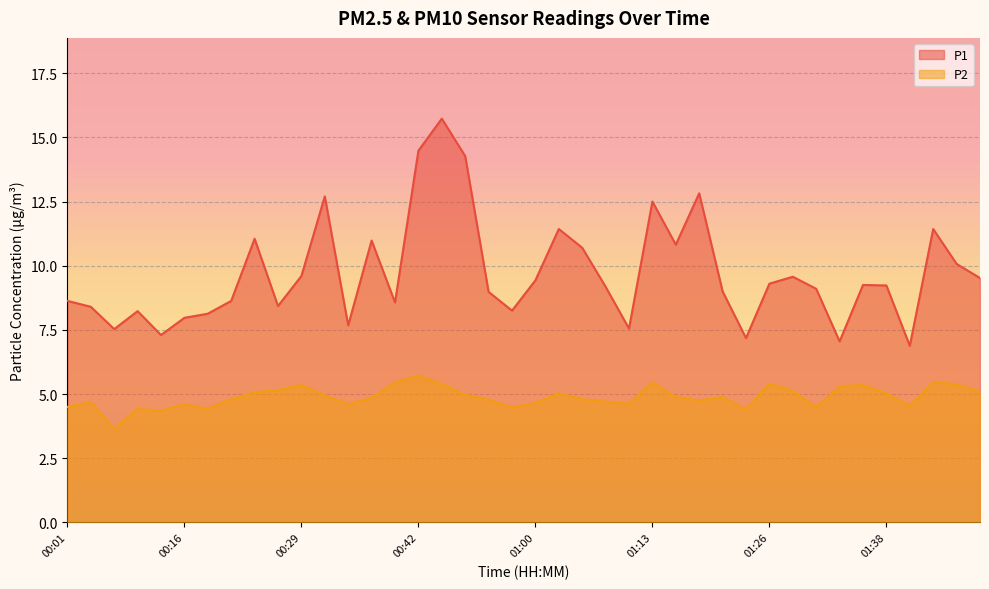

What is the label of the 37th point from the left?

01:41